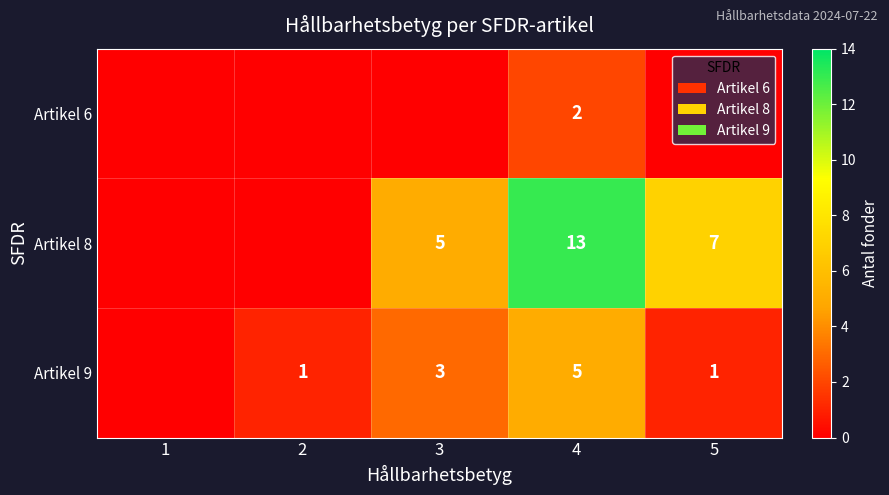

What is the sum of the Artikel 8 values at 4 and 3?

18